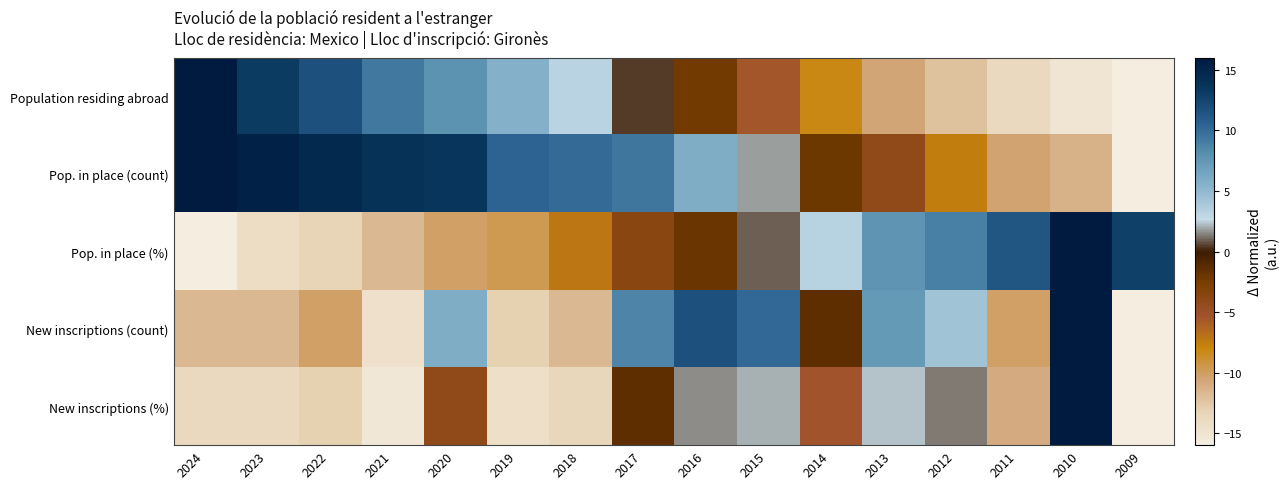

Between 2020 and 2009, which is larger?

2020